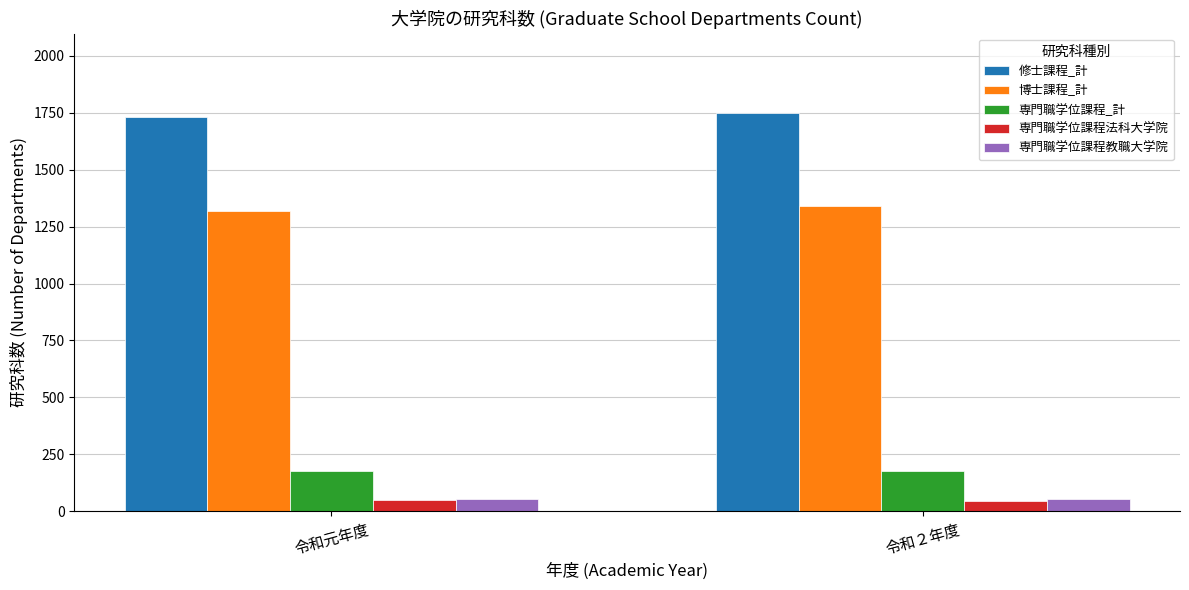

The value of 博士課程_計 at 令和２年度 is 1339. True or false?

True